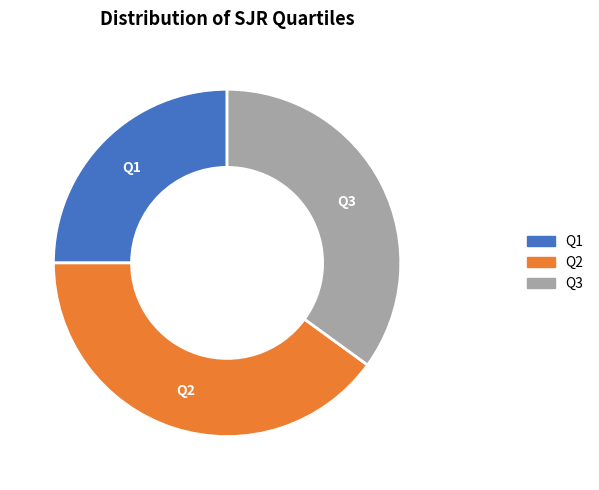

Between Q2 and Q3, which is larger?

Q2